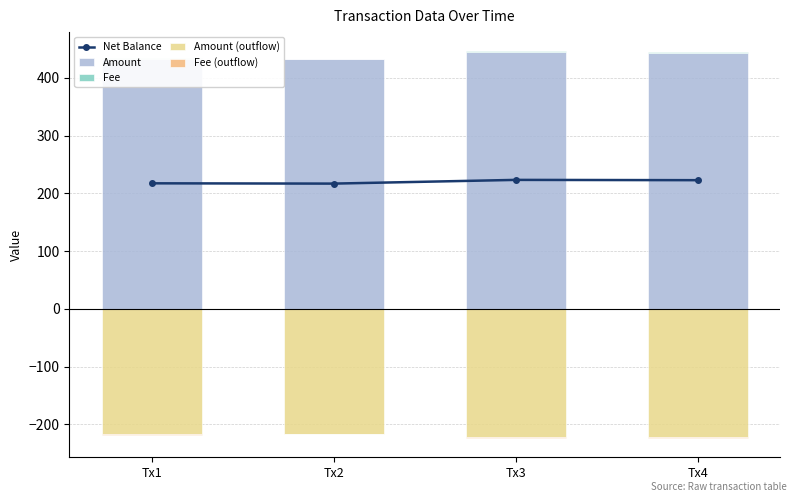

How many values in the Net Balance series exceed 223?

1